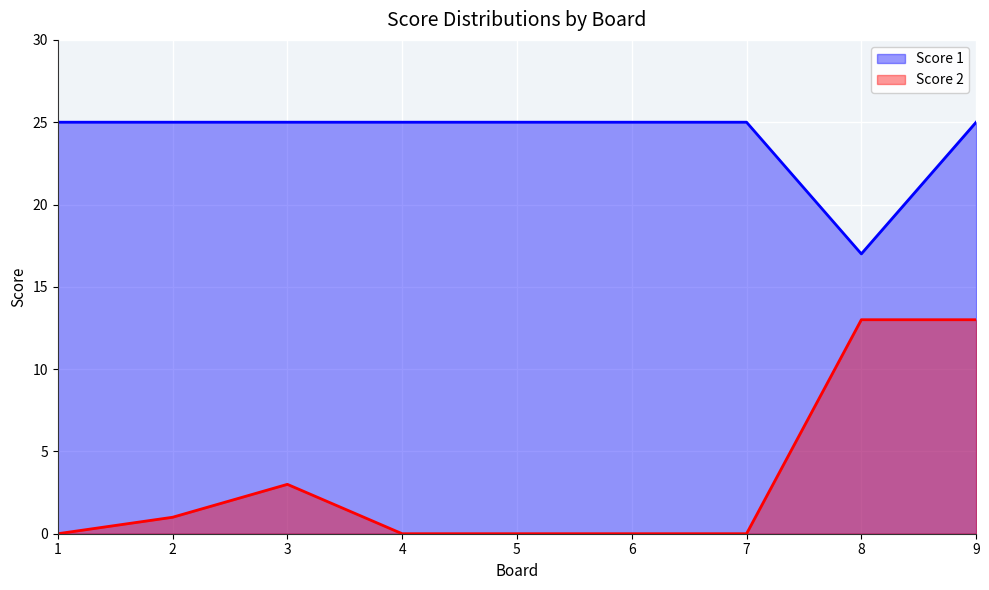

At which category is the sum across all series the highest?

9